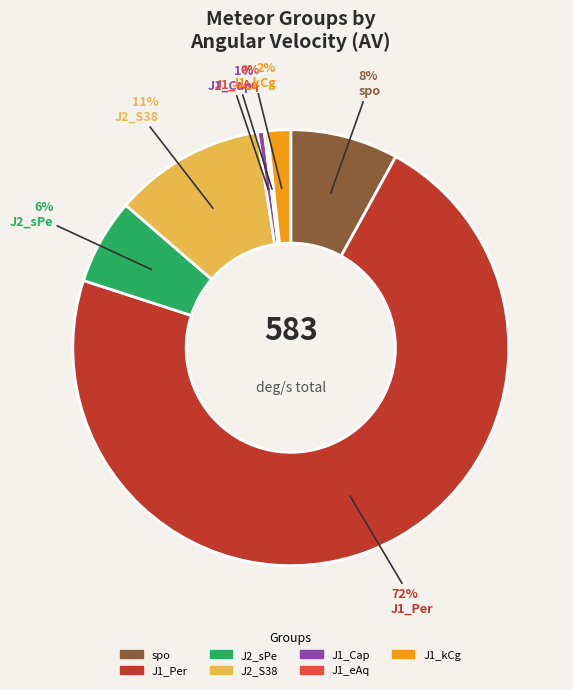

To the nearest percent, what is the combined percentage of J2_S38 and J1_kCg?

13%